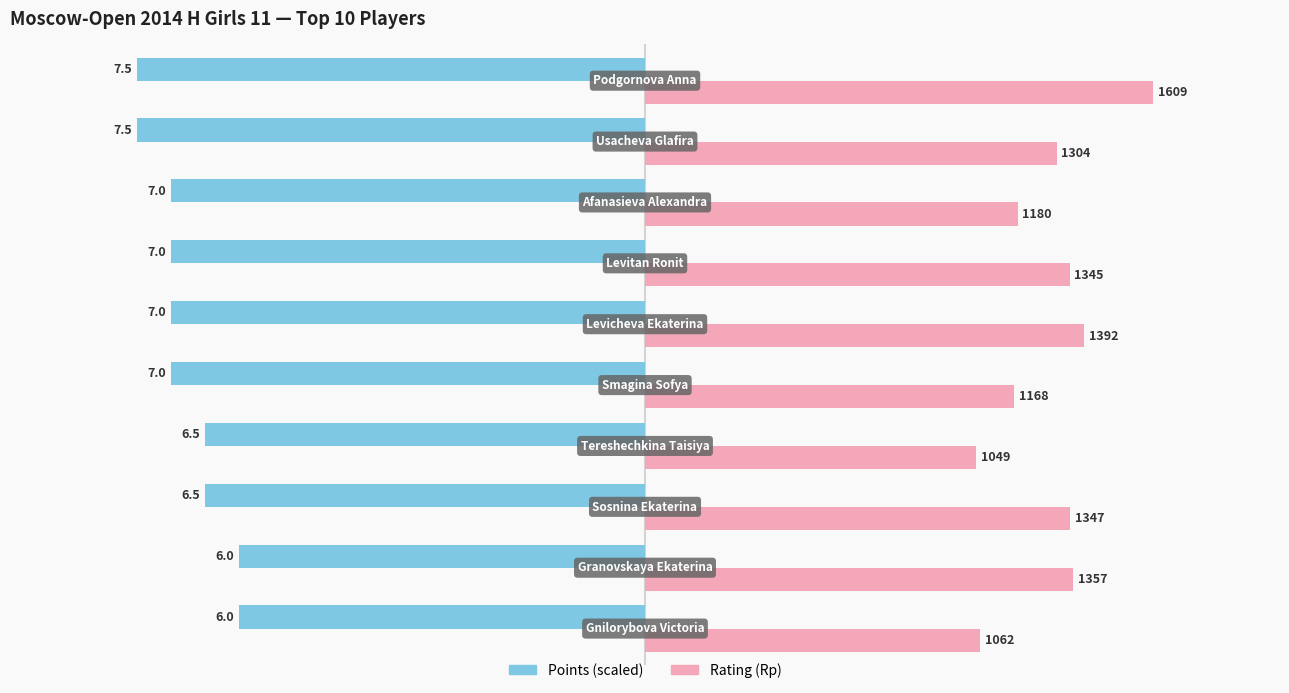

Which series has the largest total across all categories?

Rating (Rp)